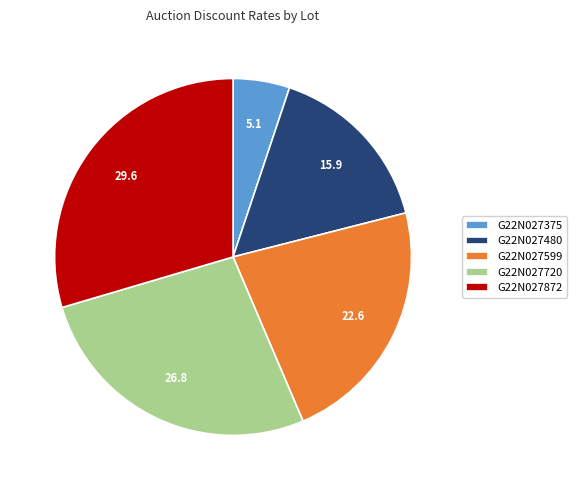

Do G22N027872 and G22N027375 together represent more than half of the pie?

No